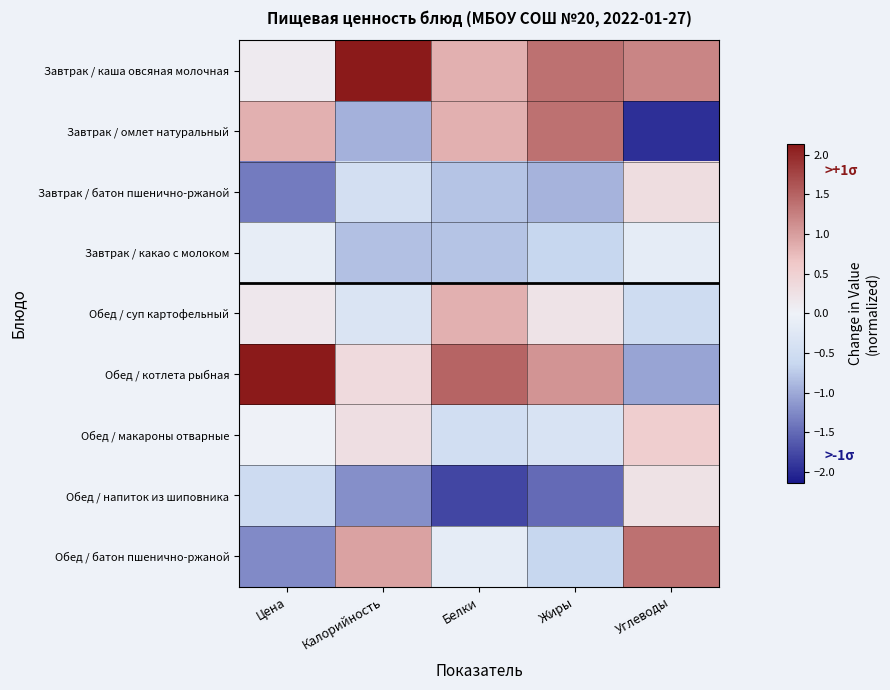

Rank the series at Цена from highest to lowest value.

Обед / котлета рыбная, Завтрак / омлет натуральный, Обед / суп картофельный, Завтрак / каша овсяная молочная, Обед / макароны отварные, Завтрак / какао с молоком, Обед / напиток из шиповника, Обед / батон пшенично-ржаной, Завтрак / батон пшенично-ржаной